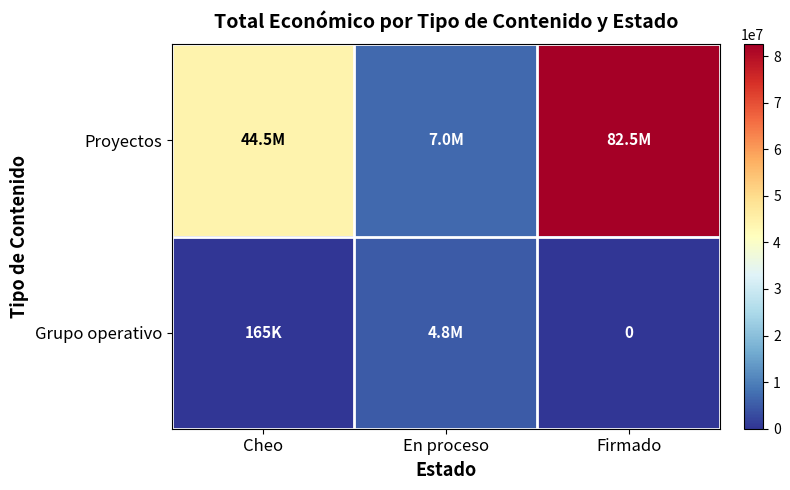

How many Proyectos values are between 6999161 and 82514257?

3